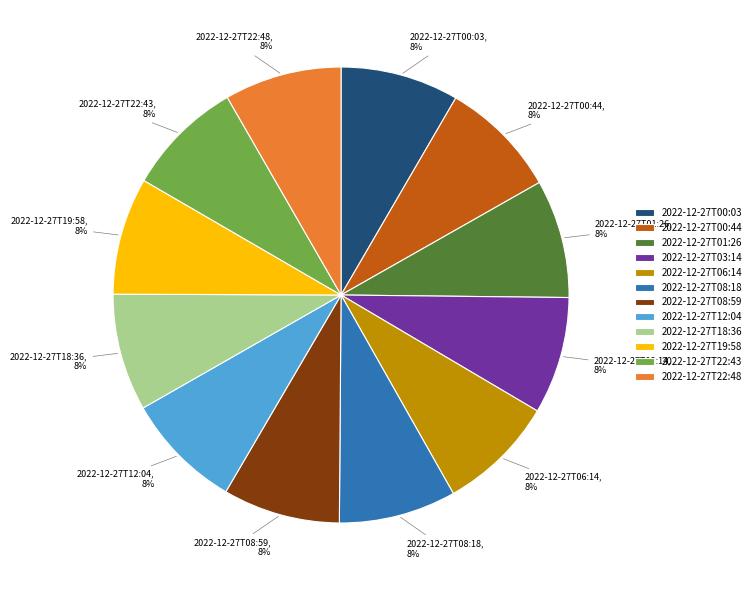

To the nearest percent, what percentage of the pie is 2022-12-27T19:58?

8%